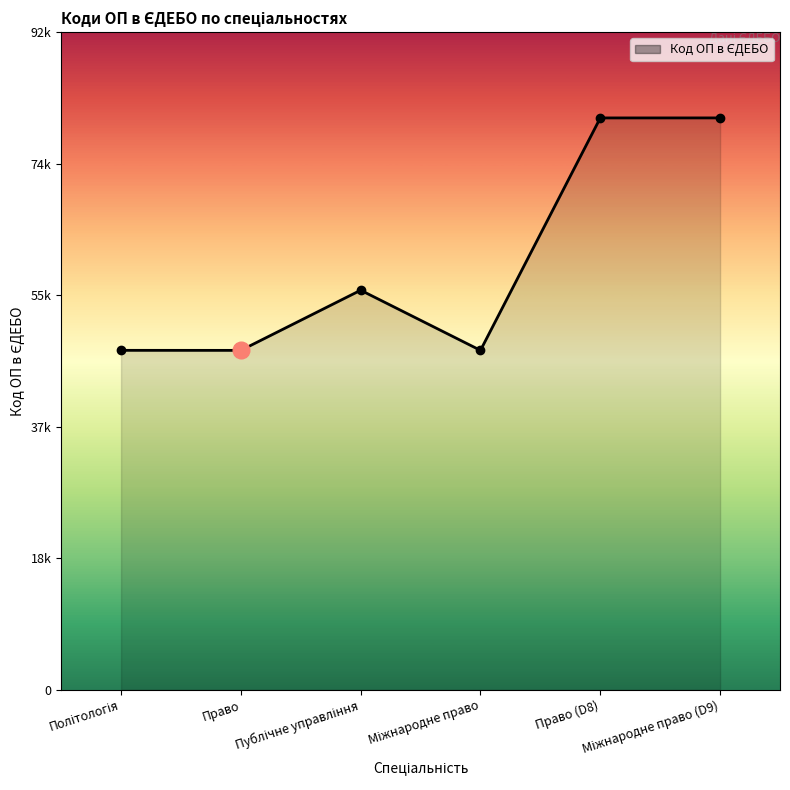

At which label is the value closest to 64199?

Публічне управління